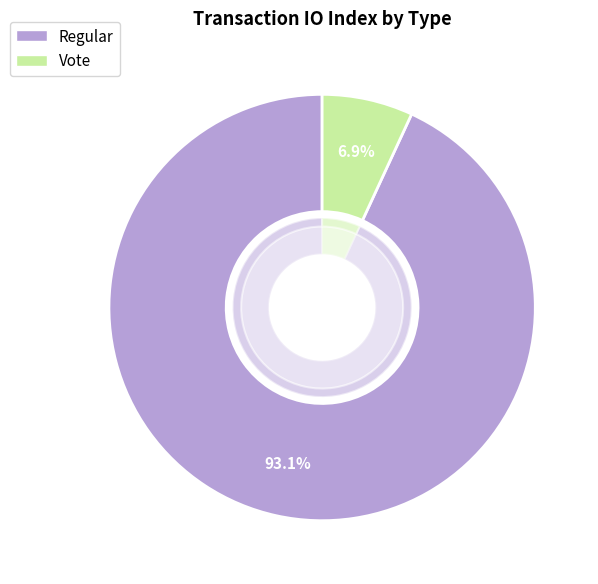

Is there a majority slice in this chart?

Yes